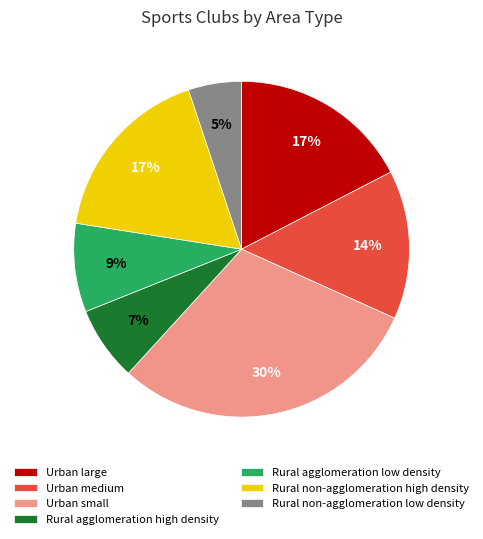

Combined, do Rural agglomeration low density and Rural non-agglomeration low density account for over 50%?

No